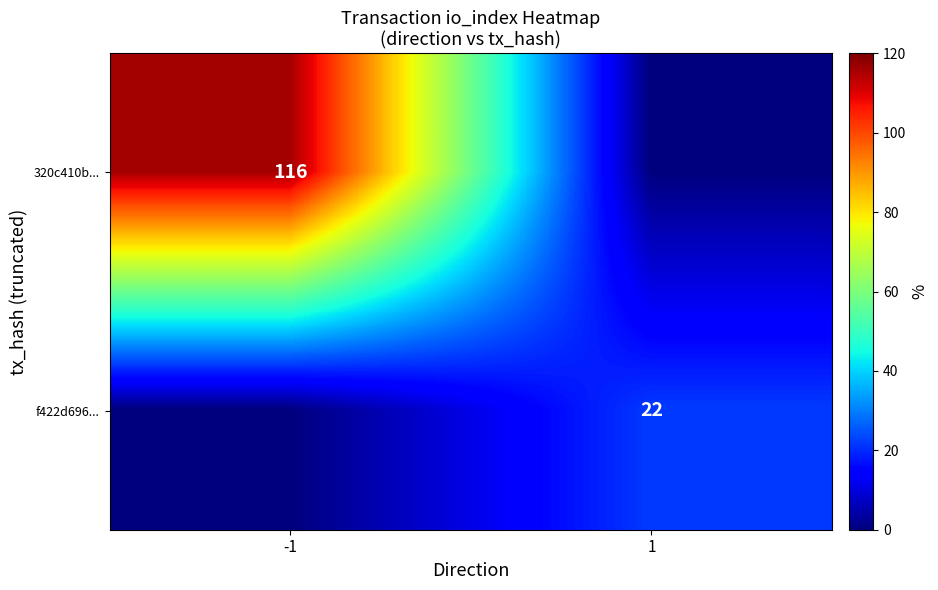

True or false: f422d696... has a value of 7 at 1.

False